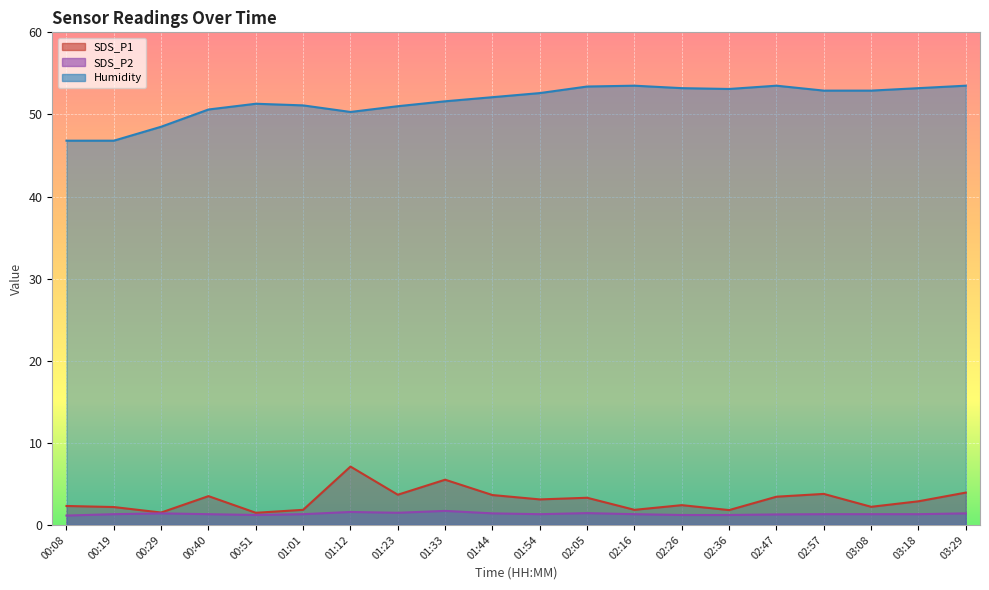

Which series has the largest range (max minus min)?

Humidity